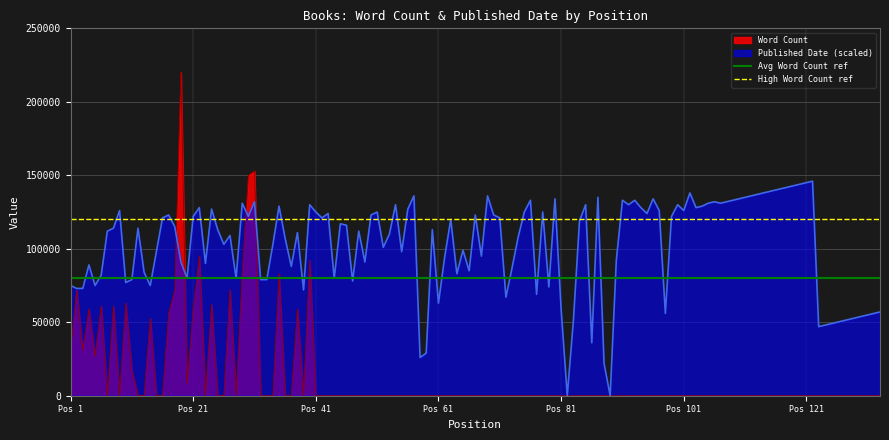

Is the value of Word Count at Pos 61 greater than the value of Published Date (scaled) at Pos 81?

No